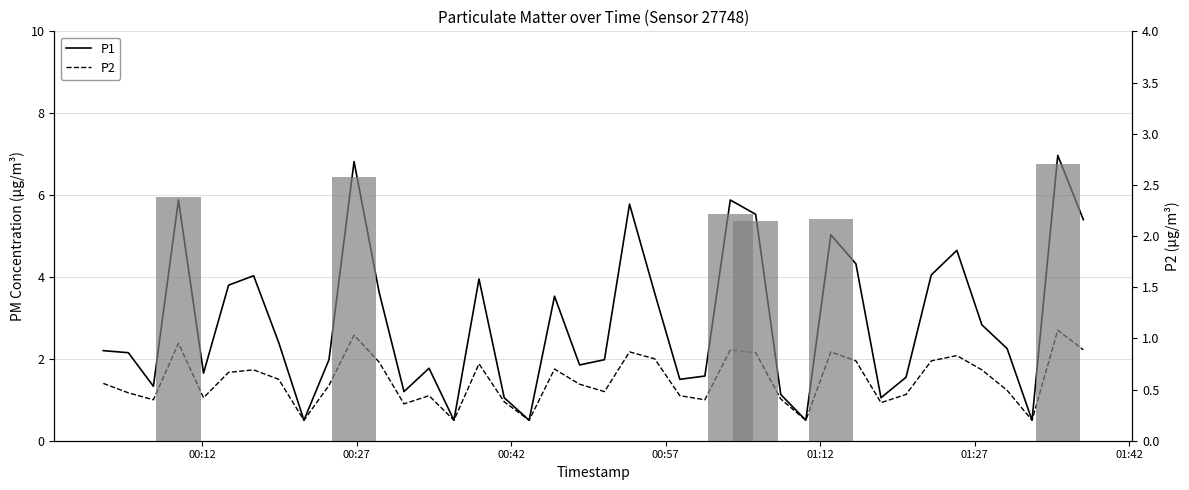

The P2 series shows 1.8 at 00:27. True or false?

False